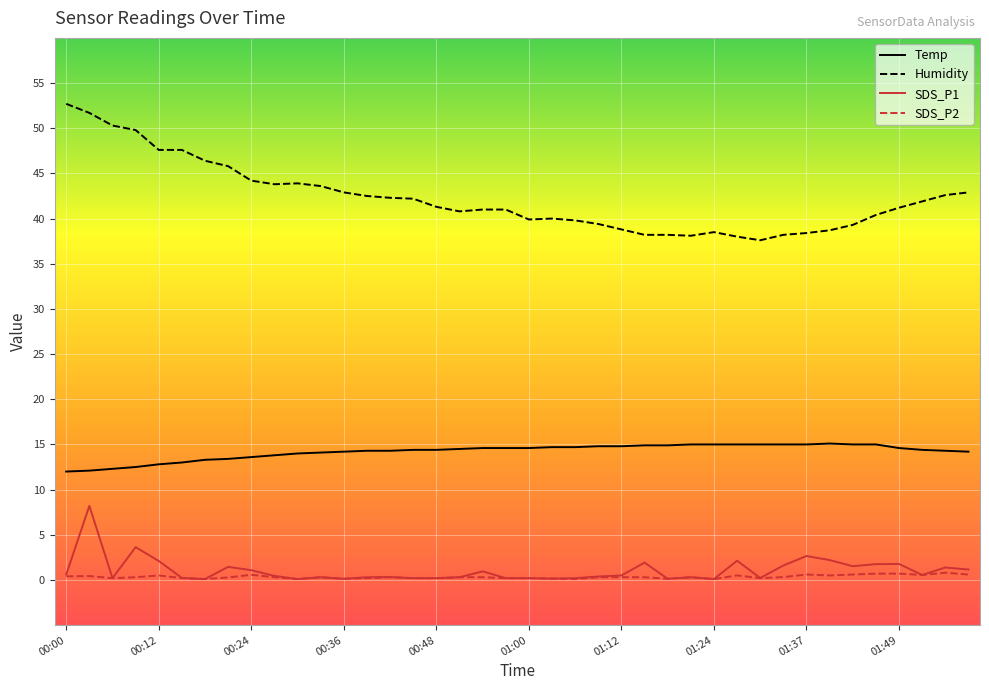

Rank the series by their maximum value, from lowest to highest.

SDS_P2, SDS_P1, Temp, Humidity